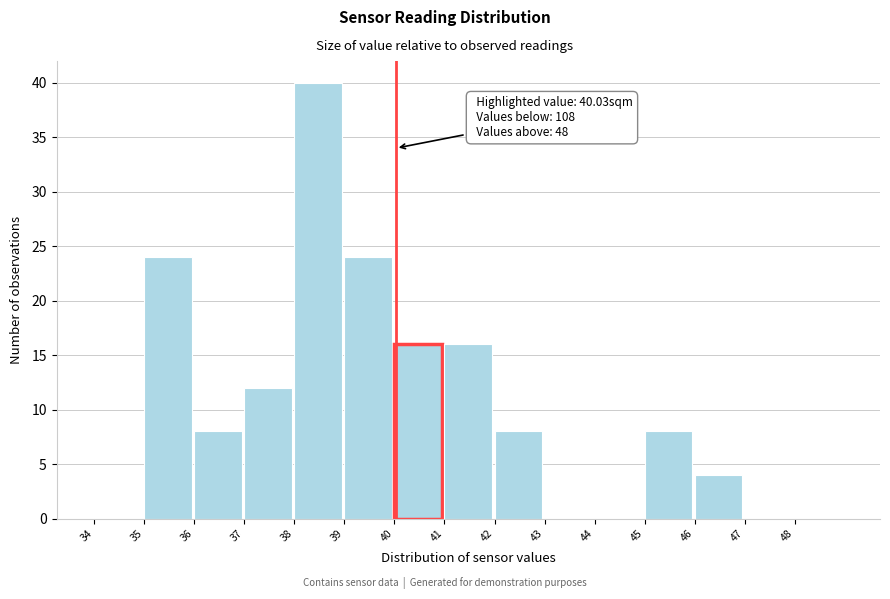

Which range on the x-axis has the tallest bar?

38 to 39